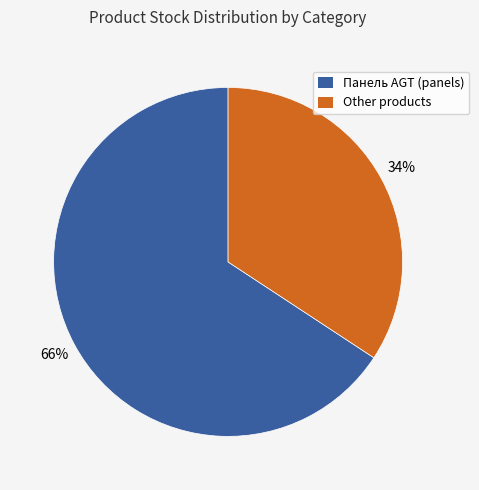

Is there a majority slice in this chart?

Yes